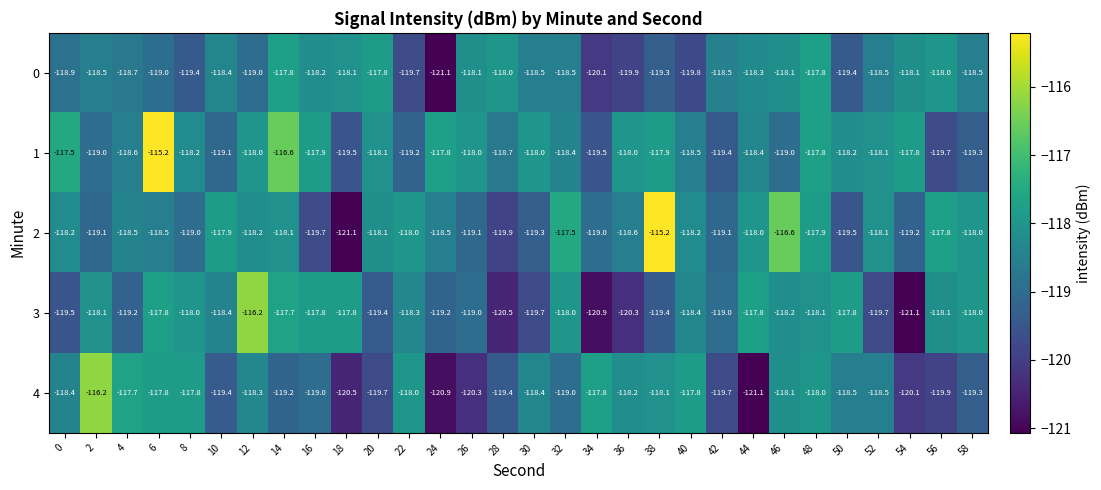

What is the spread (max minus min) of values at 46?

2.4